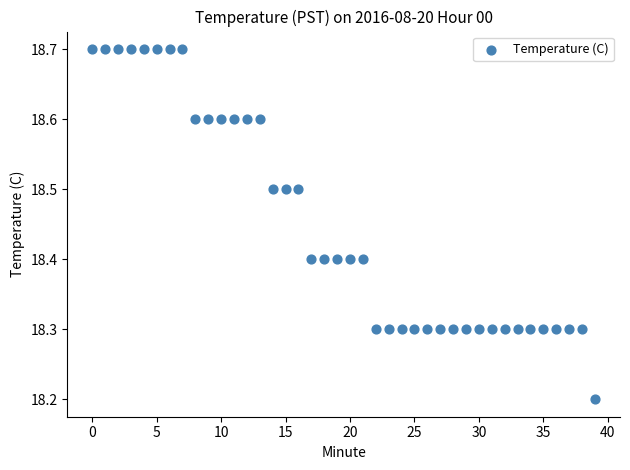

What is the range of Y values (max minus min)?

0.5